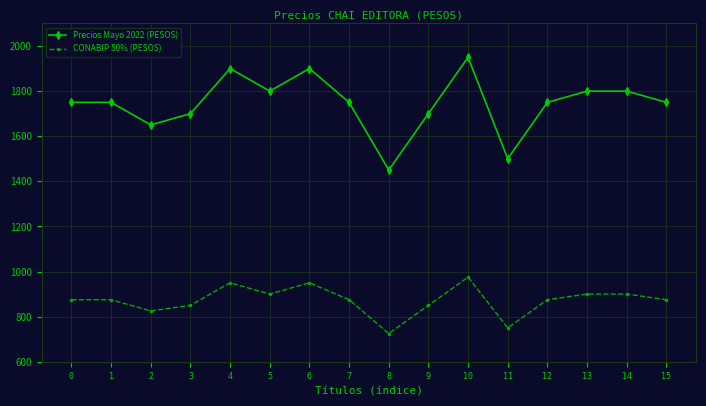

Rank the series by their average value, from highest to lowest.

Precios Mayo 2022 (PESOS), CONABIP 50% (PESOS)